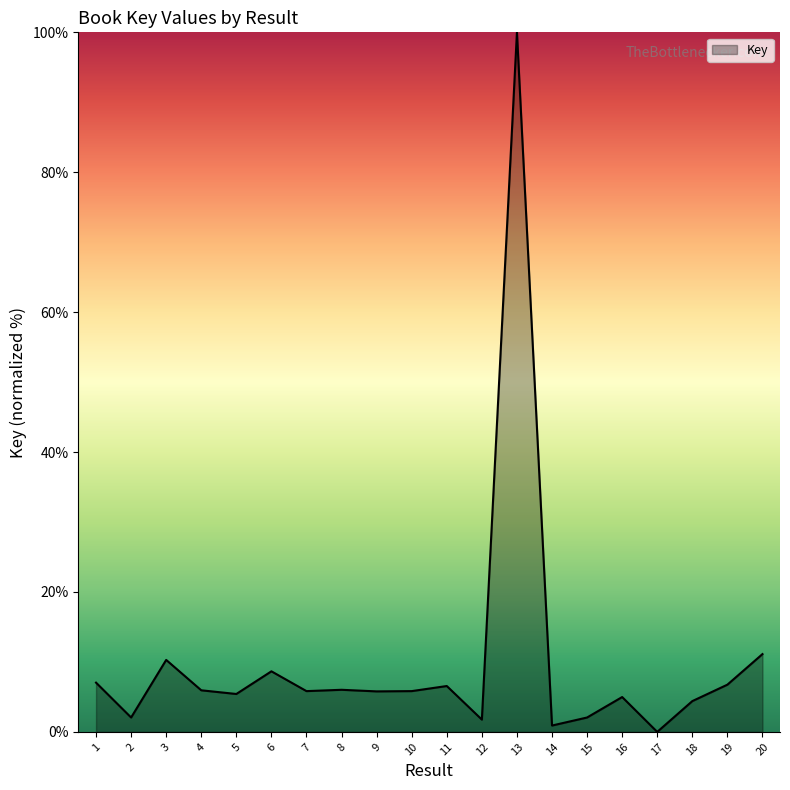

Count the number of categories in the chart.

20